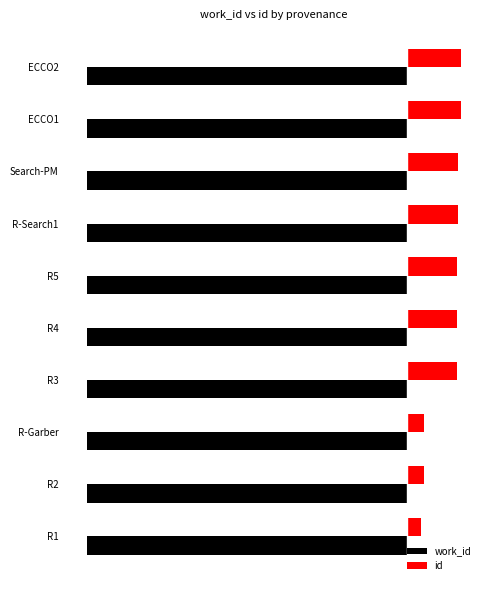

Which series has the largest total across all categories?

id